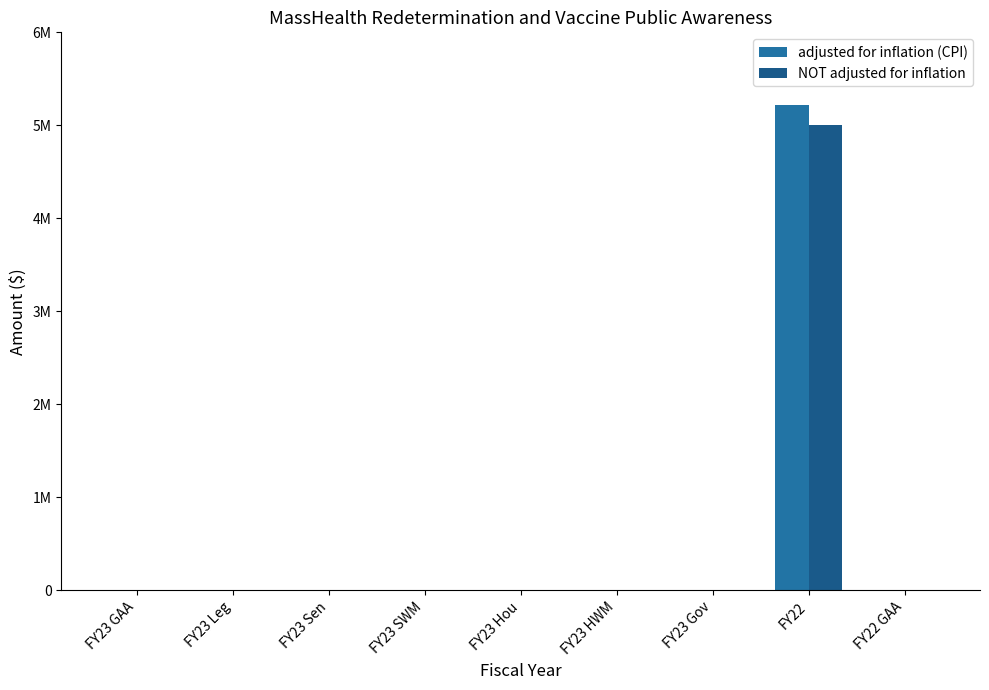

Are the bars horizontal?

No